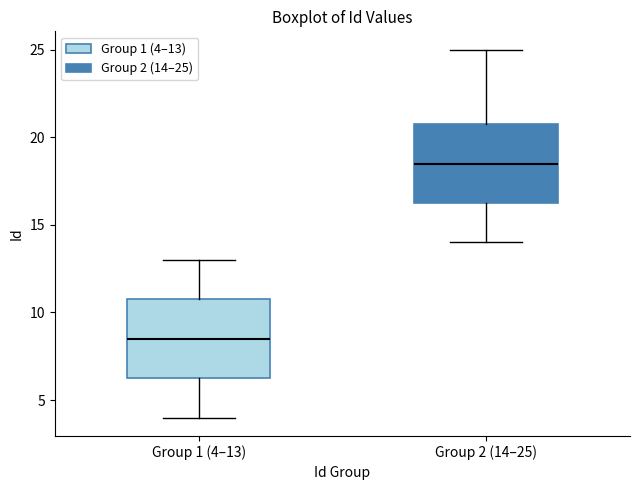

Which box has the lowest median line?

Group 1 (4–13)